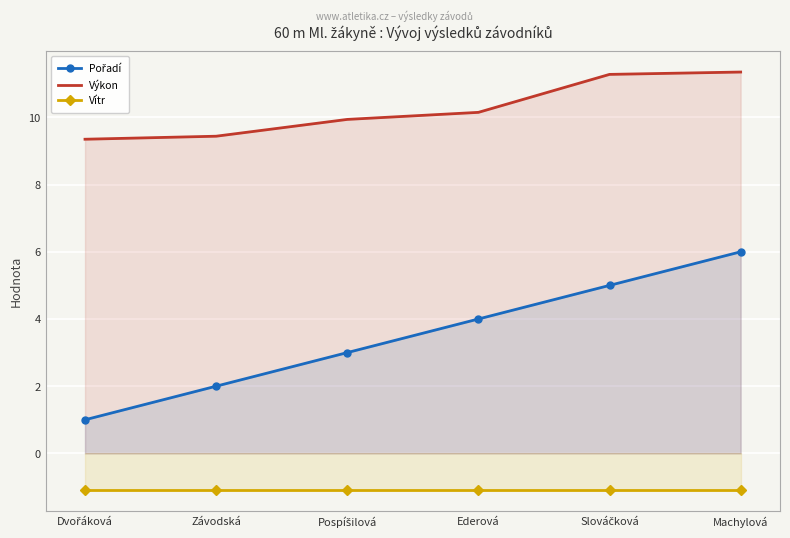

Is it true that Vítr equals -1.1 at Dvořáková?

True